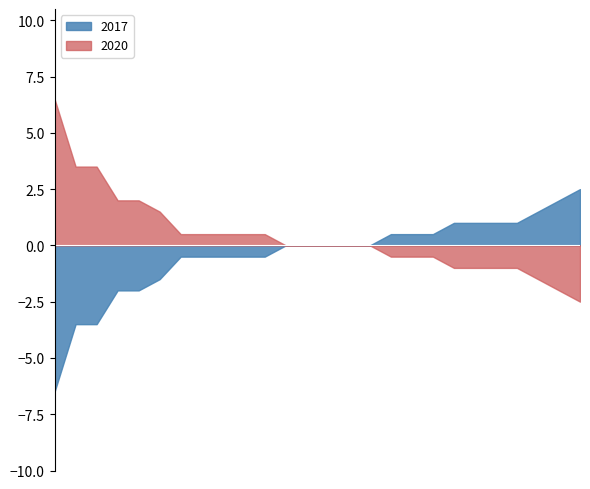

List the series in order of their peak value, highest first.

2020, 2017